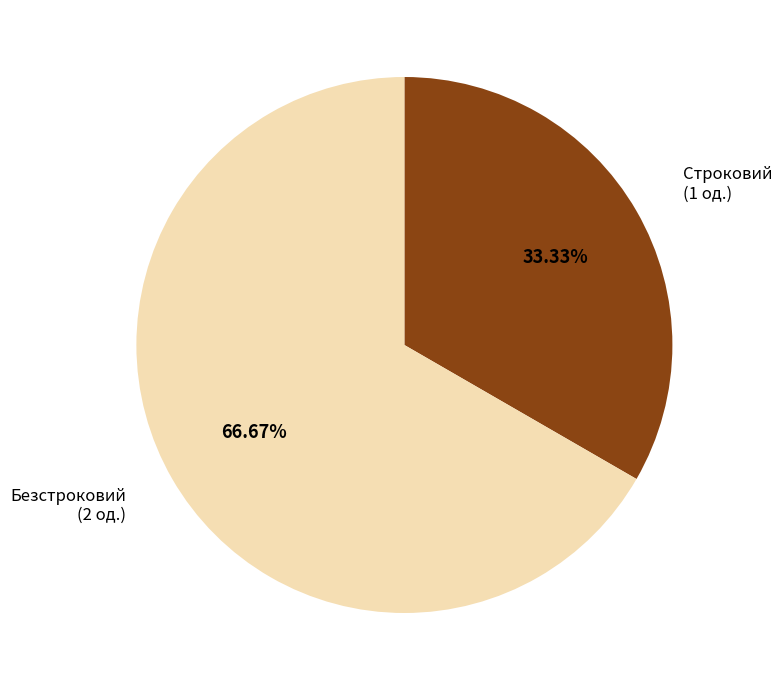

To the nearest percent, what is the combined percentage of Строковий and Безстроковий?

100%